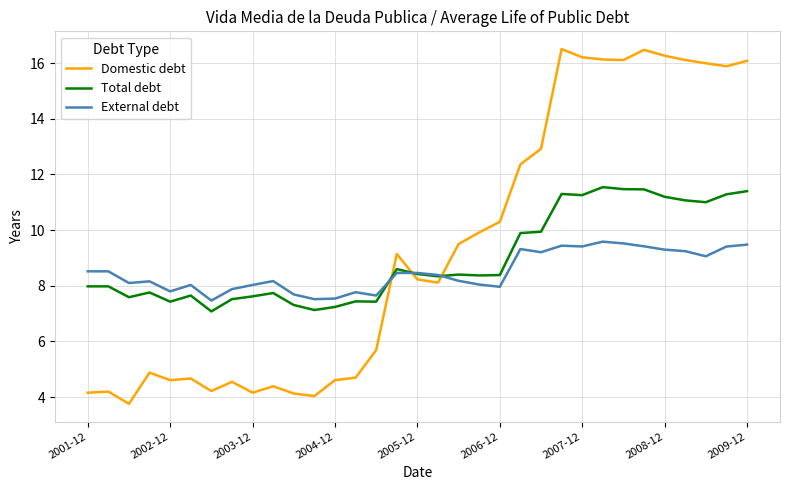

Which series has the largest range (max minus min)?

Domestic debt